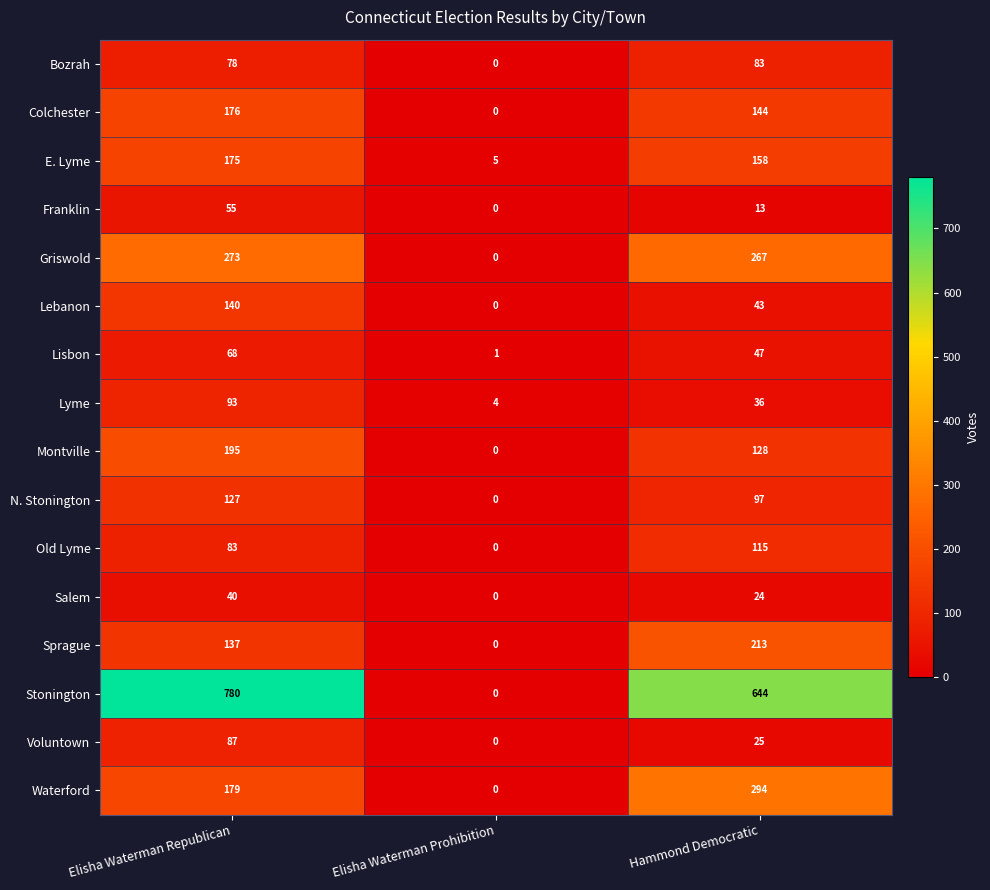

What is the maximum value shown in the chart?

780